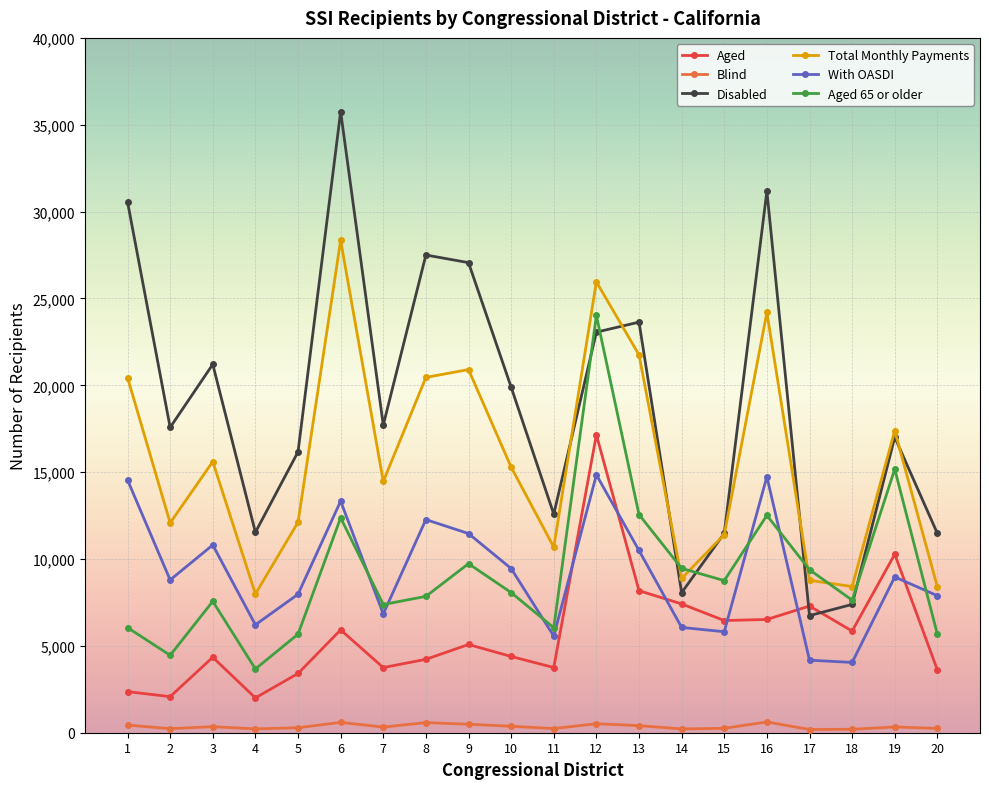

What is the difference between the Blind values at 16 and 4?

398